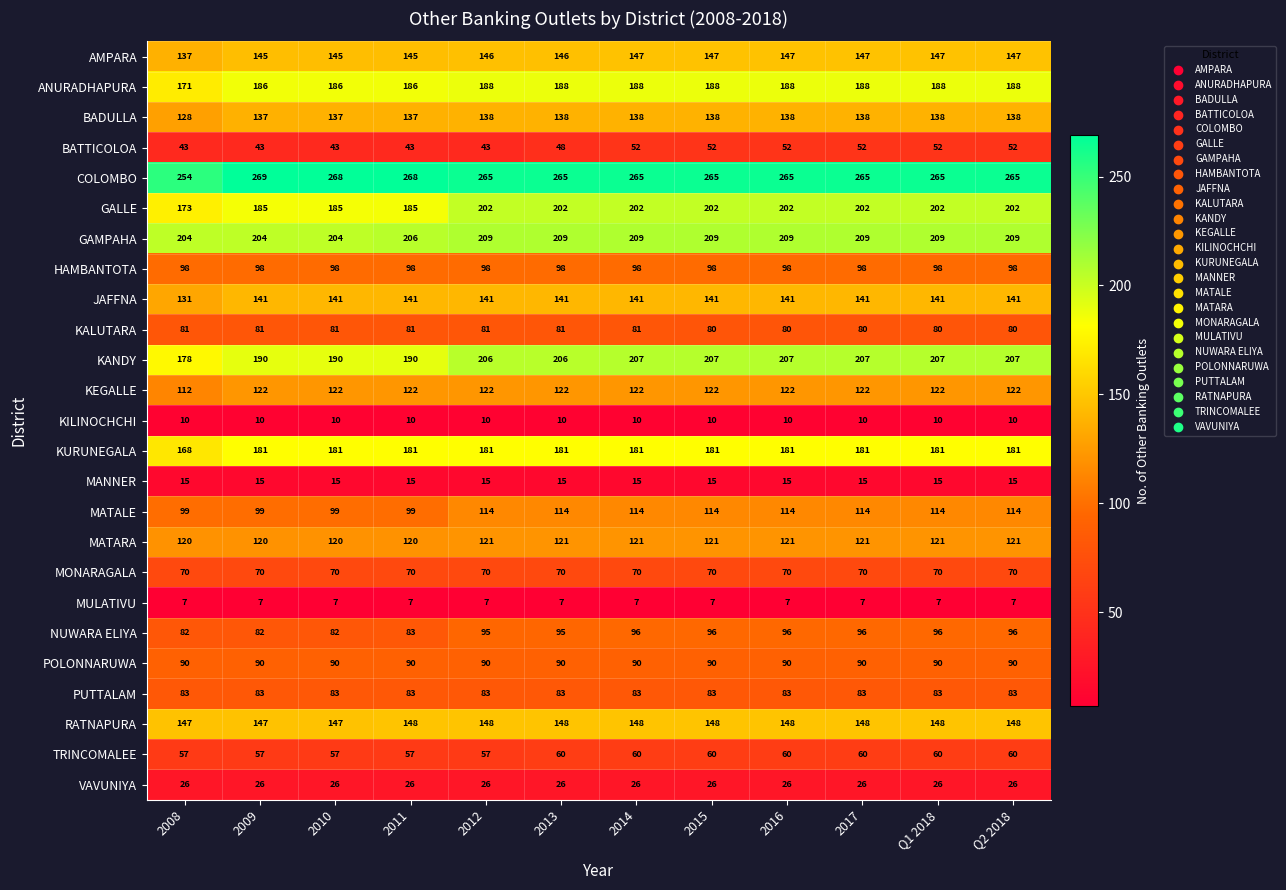

What is the sum of all KANDY values?

2402